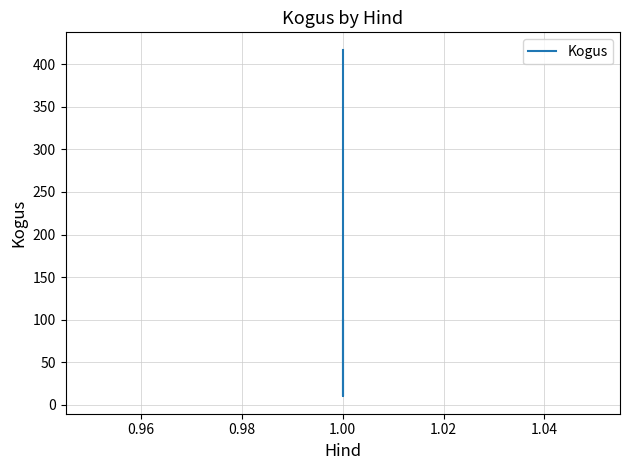

How many values are below 100?

1